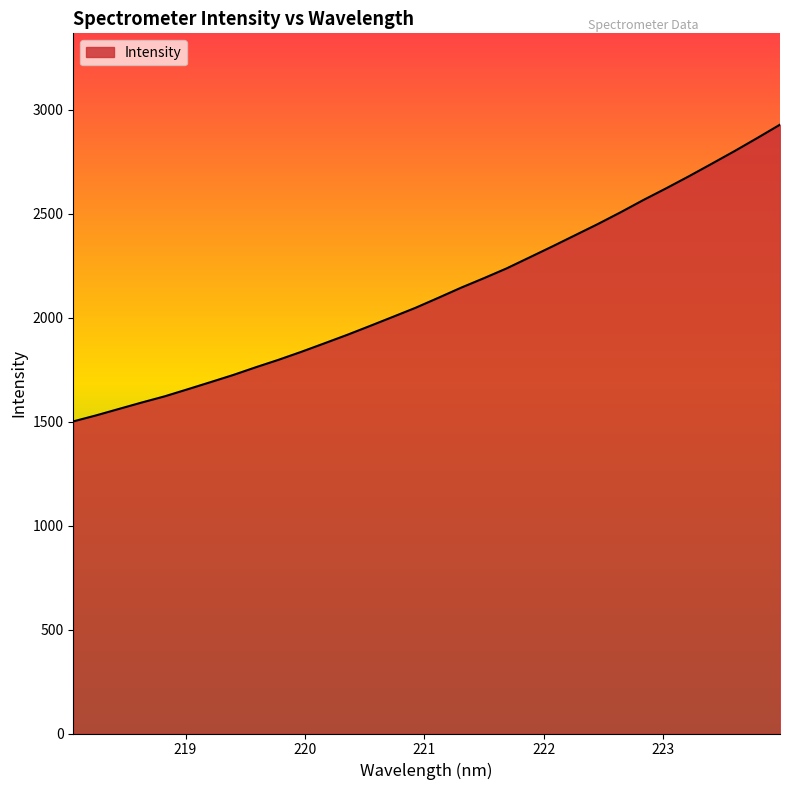

What is the difference between the maximum and minimum values?

1427.0